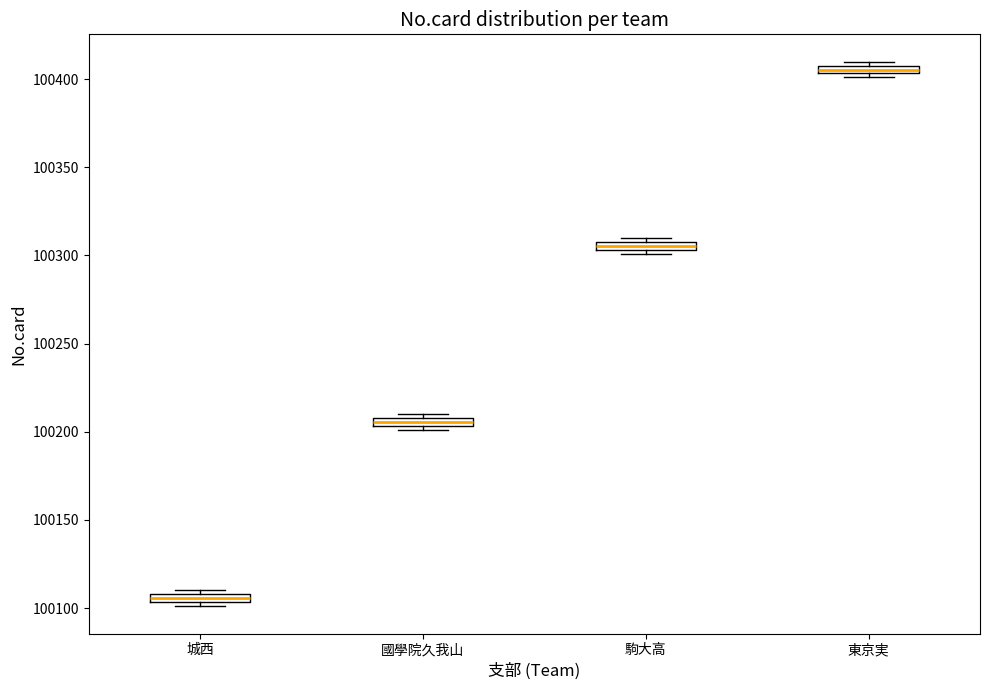

Where is the lower edge of the box for 城西 on the y-axis? The values are not printed on the chart, so give them approximately, as read against the axis.

100105